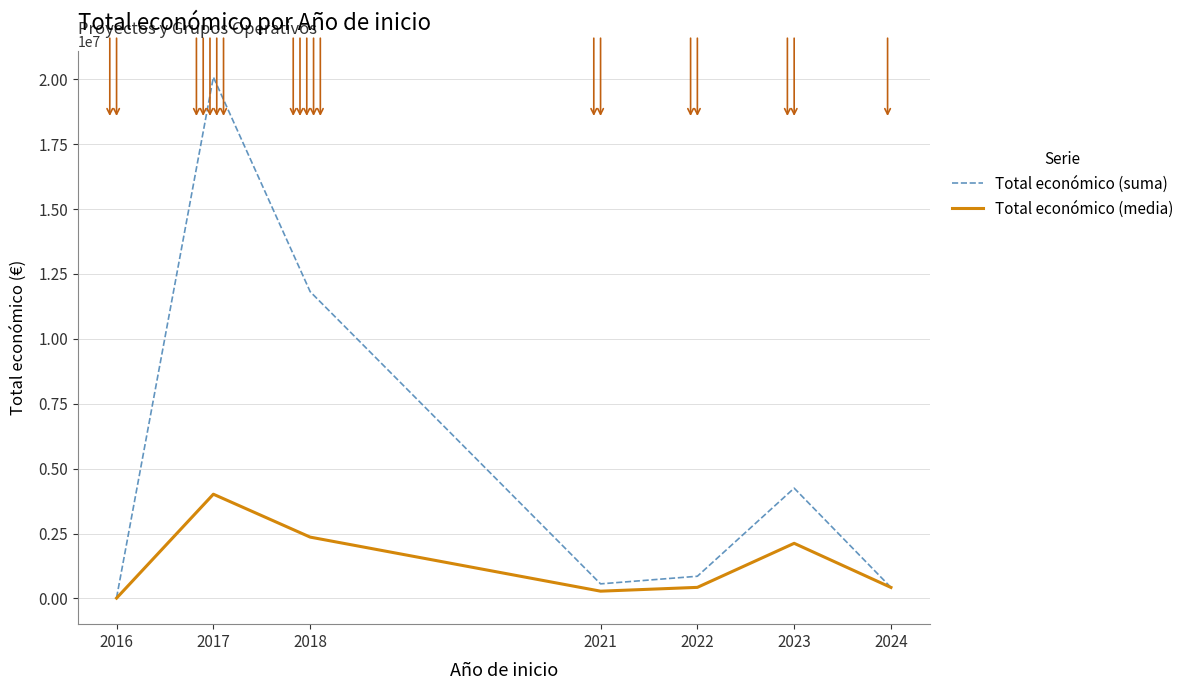

List the series in order of their peak value, lowest first.

Total económico (media), Total económico (suma)